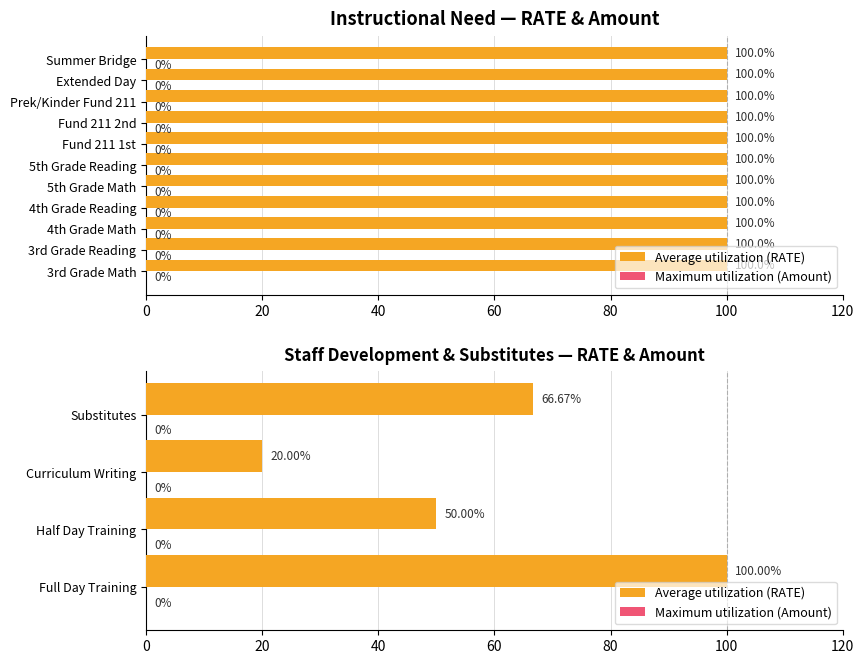

List the series in order of their peak value, lowest first.

Maximum utilization (Amount), Average utilization (RATE)